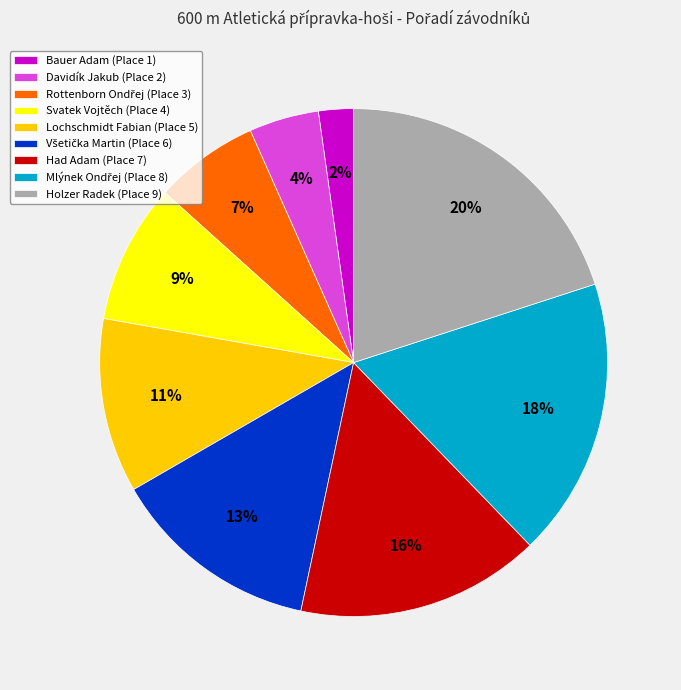

Combined, do Bauer Adam (Place 1) and Holzer Radek (Place 9) account for over 50%?

No